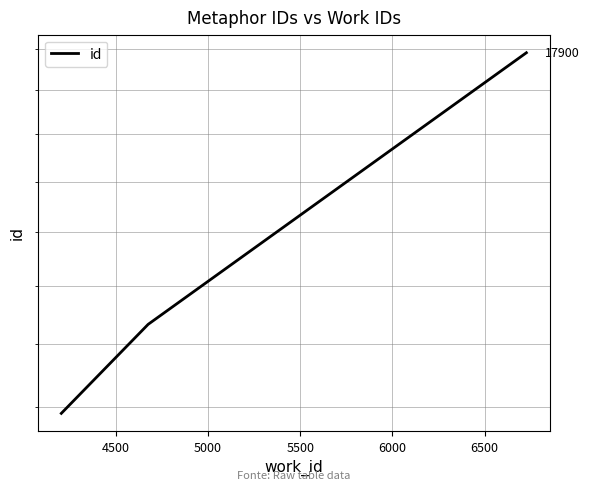

How many data points are above 12329?

1